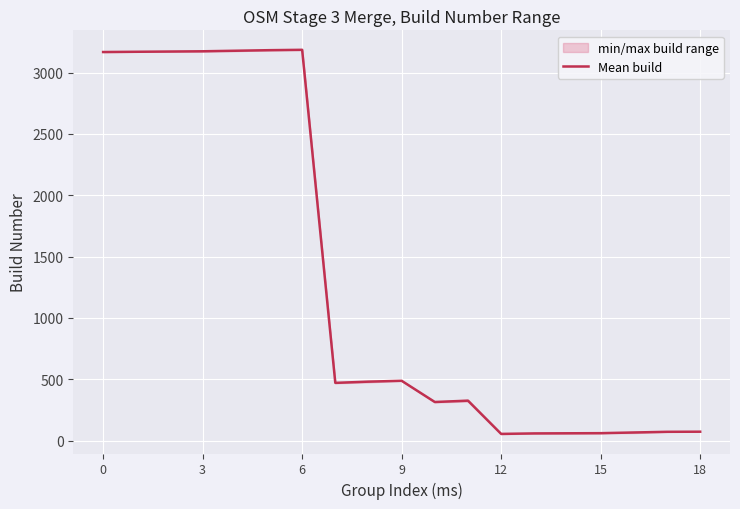

What is the maximum value for Mean build?

3186.0